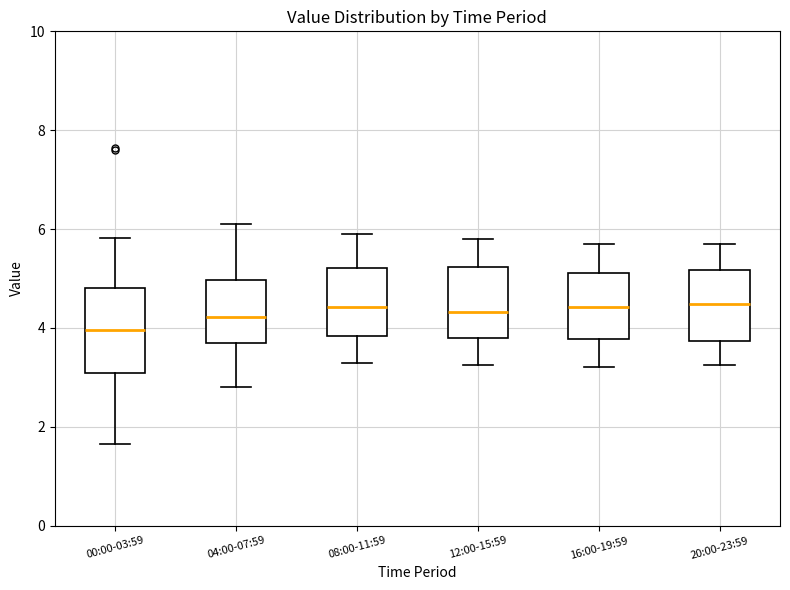

Comparing the boxes themselves (not the whiskers), which one is the tallest?

00:00-03:59